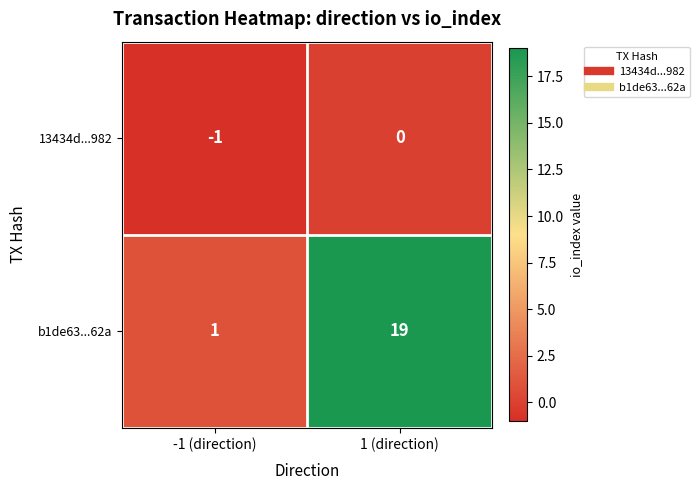

At which category is the sum across all series the highest?

1 (direction)